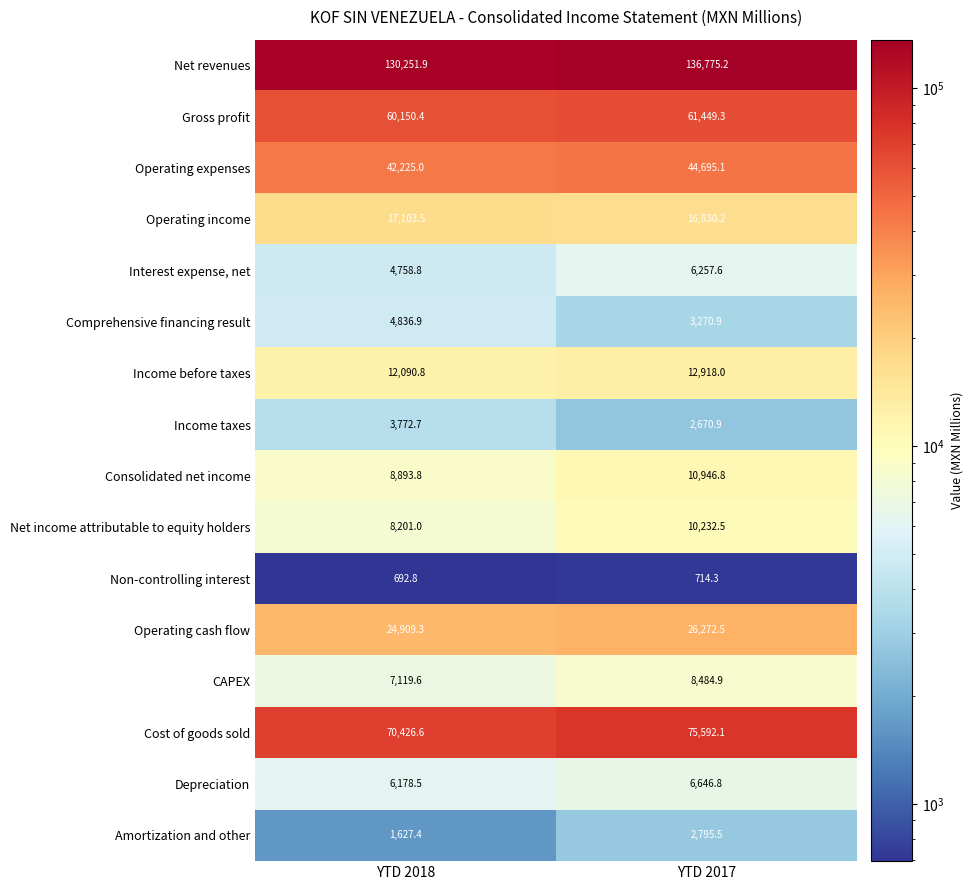

At how many categories does at least one series exceed 76389?

2